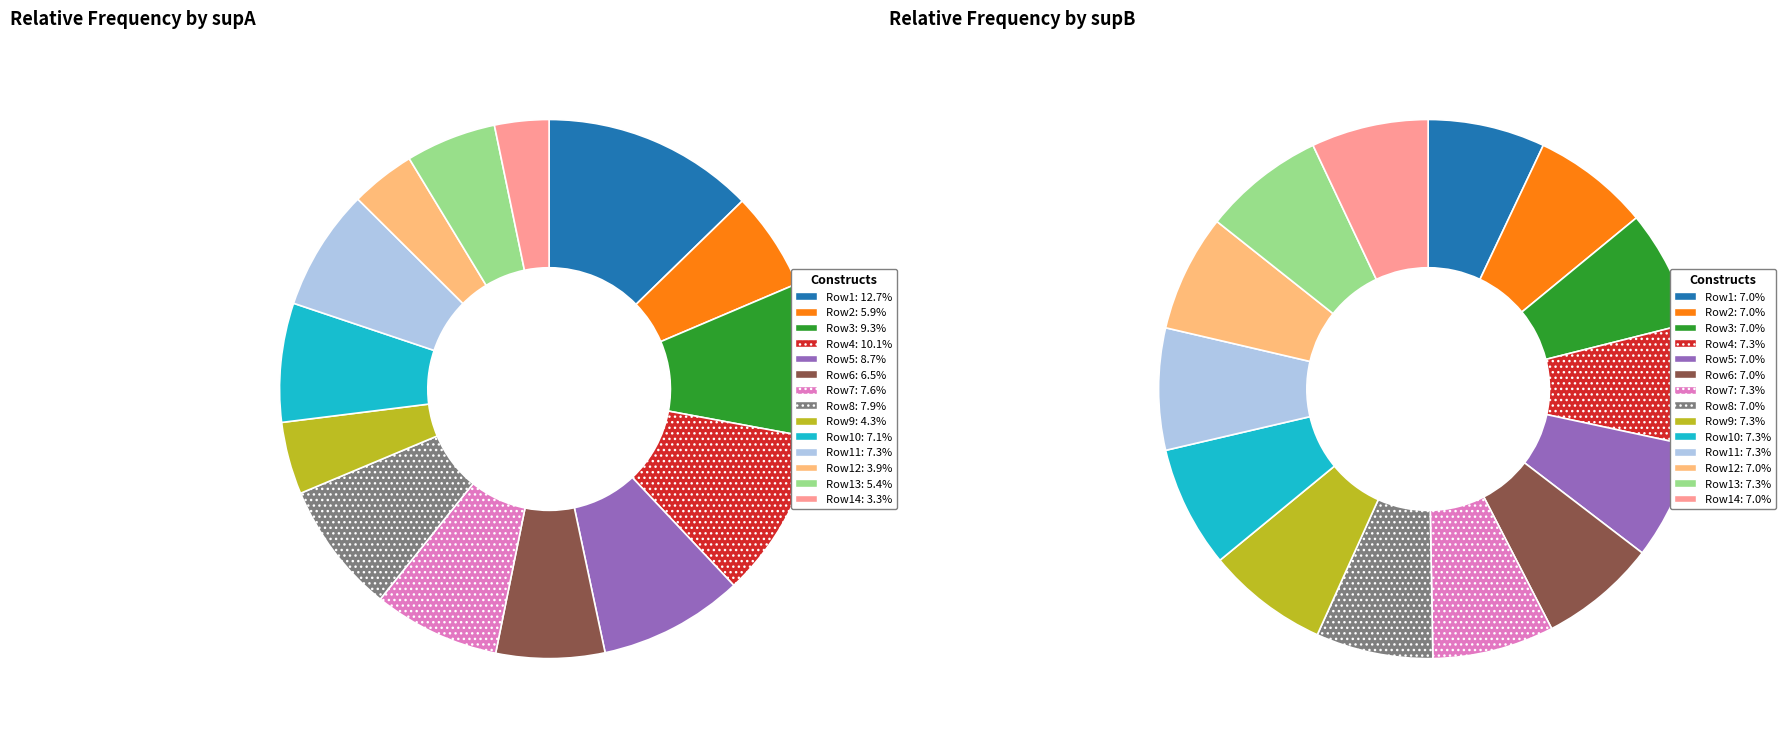

Which has a higher value, 13 or supB?

supB